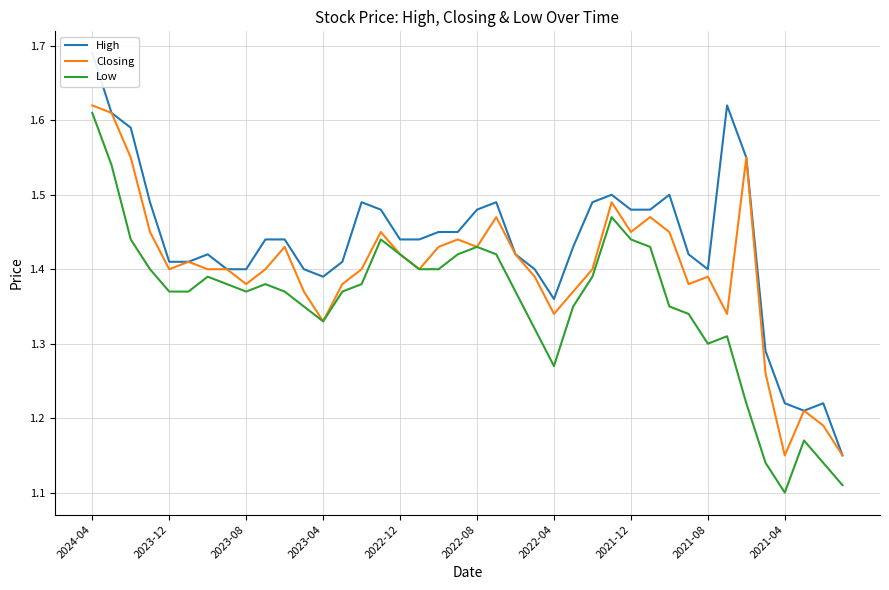

Count the number of data series in this chart.

3